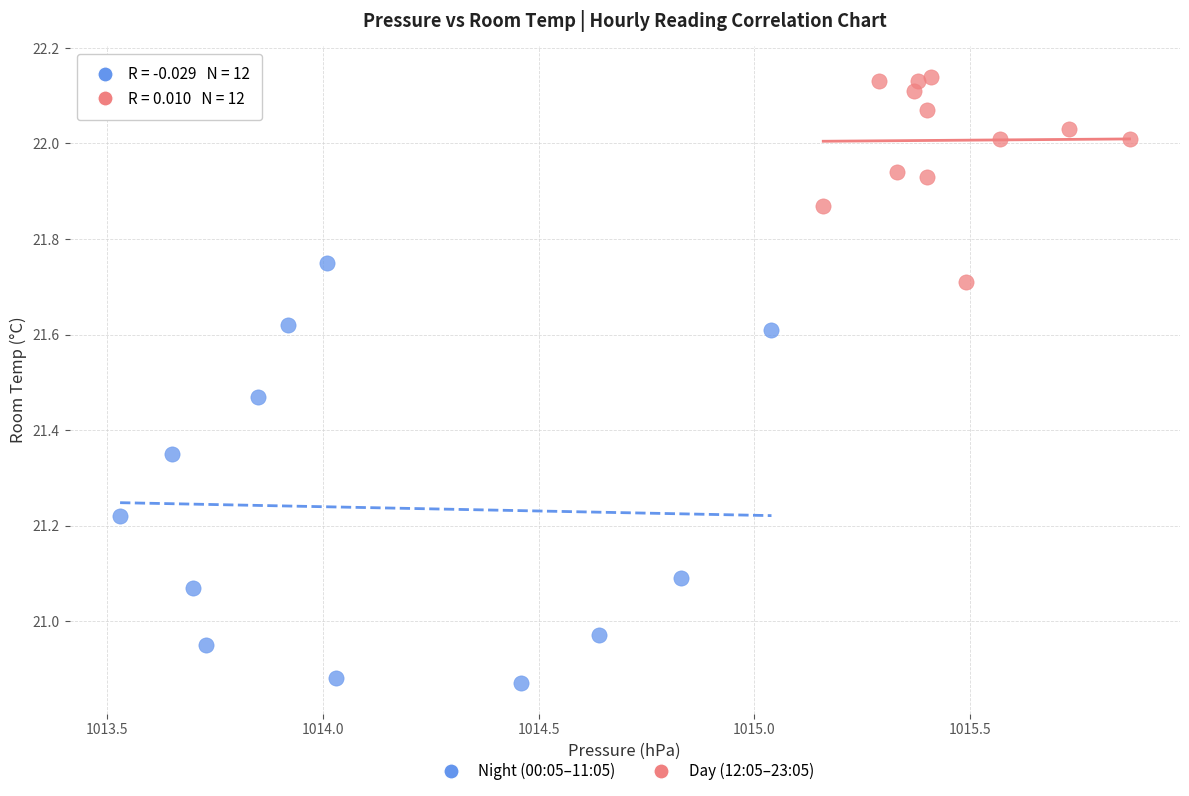

Which series reaches the minimum Y coordinate?

Night (00:05–11:05)